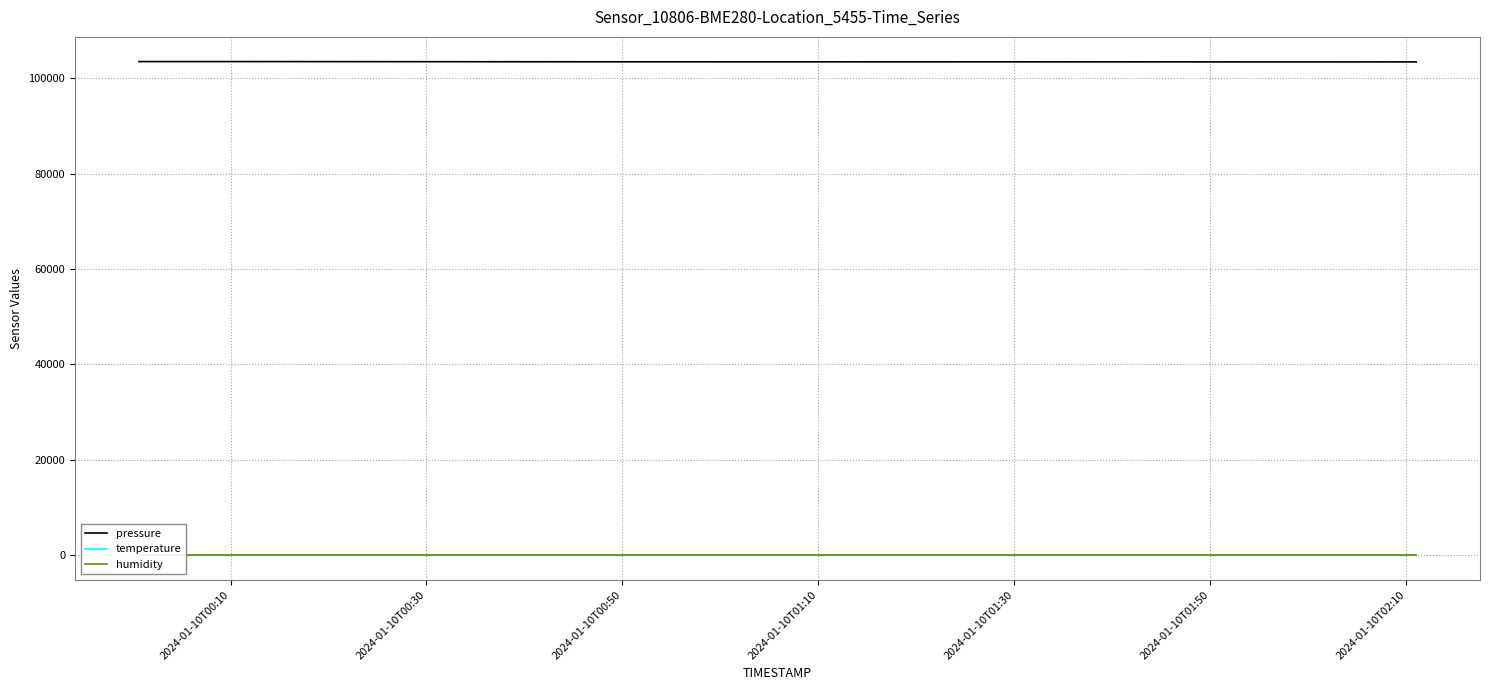

True or false: temperature and pressure cross at least once.

False